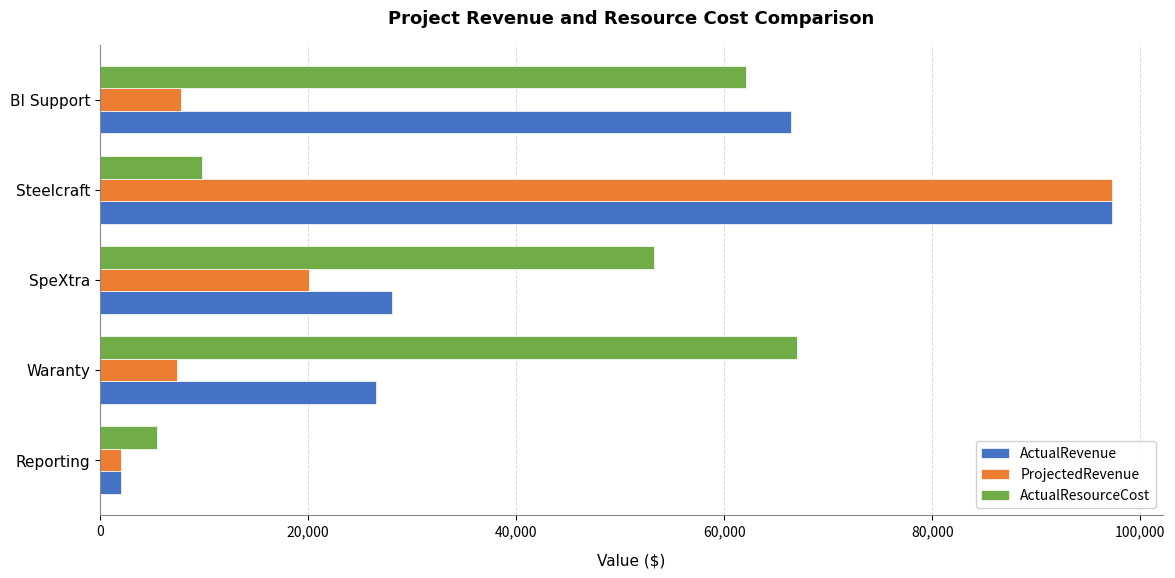

Rank the series by their average value, from lowest to highest.

ProjectedRevenue, ActualResourceCost, ActualRevenue